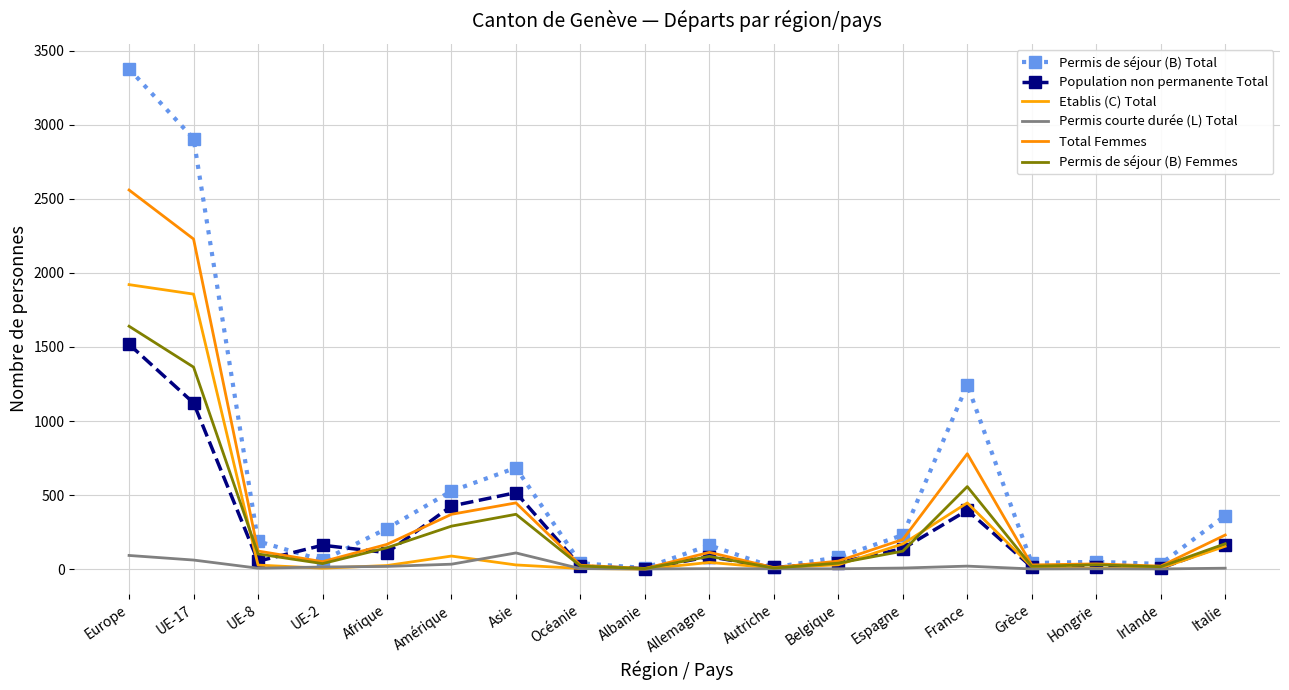

How many times do Permis de séjour (B) Femmes and Etablis (C) Total cross each other?

5